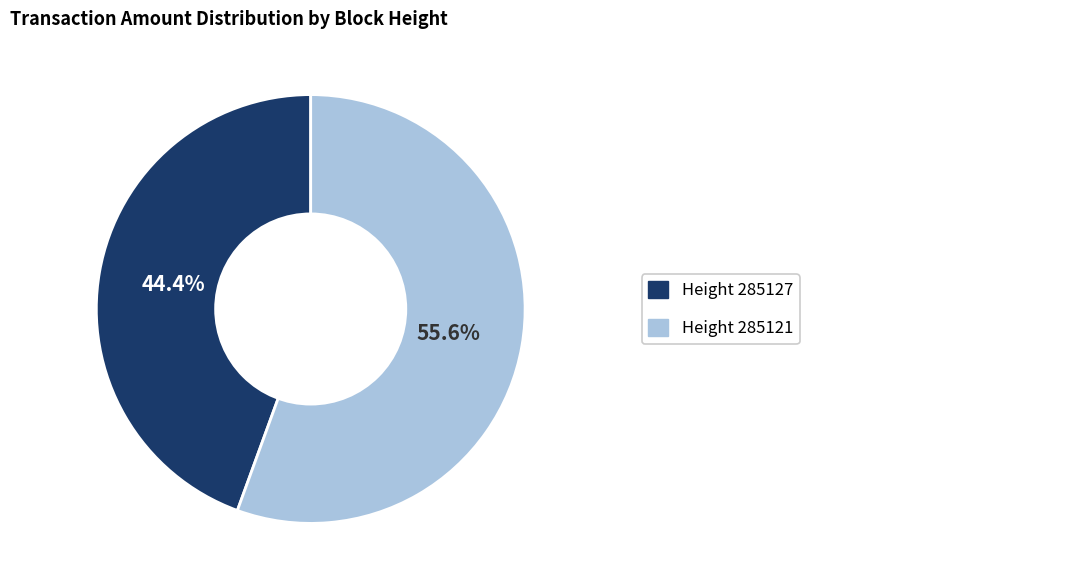

Is there any slice that represents more than half of the pie?

Yes